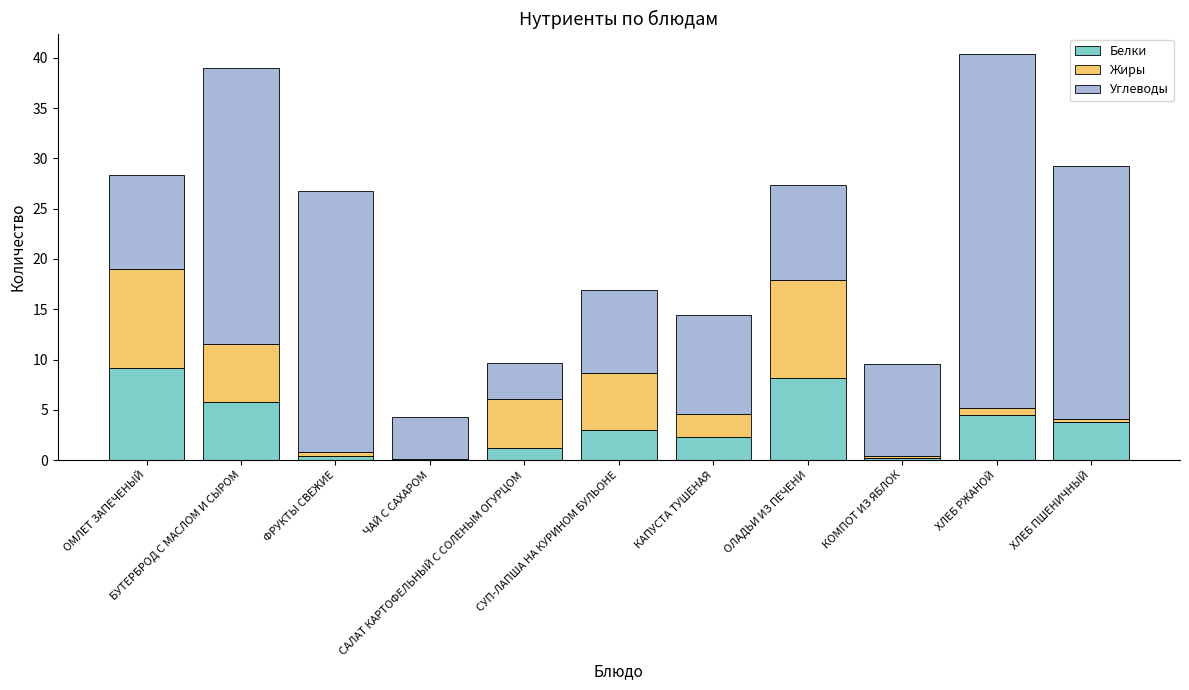

What is the maximum value for Белки?

9.2